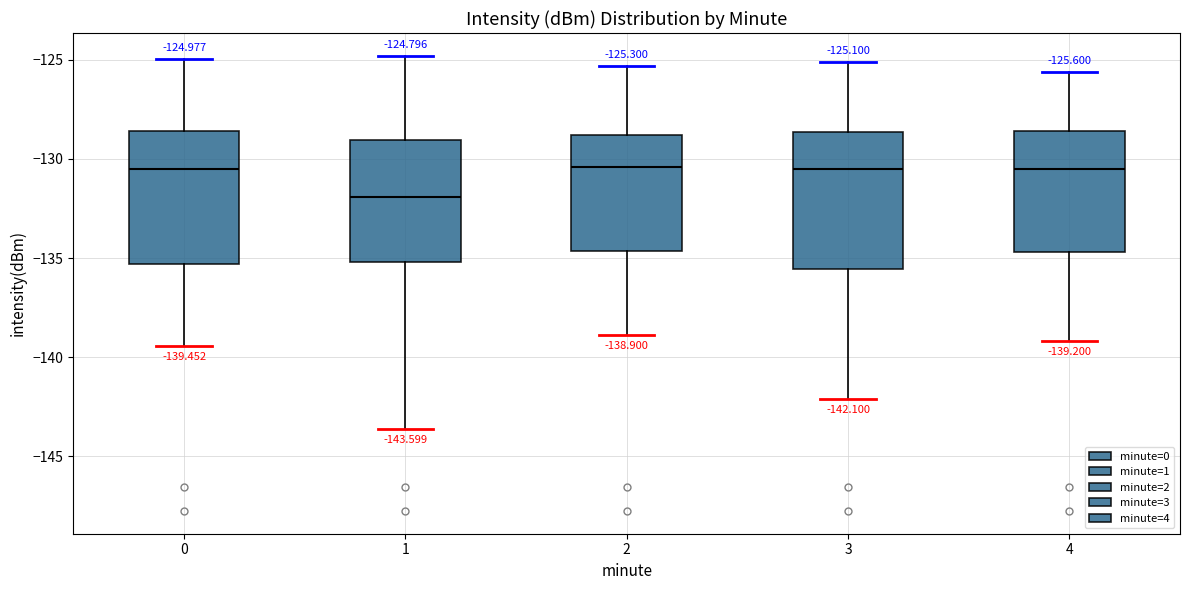

Which box's median line is the lowest?

1